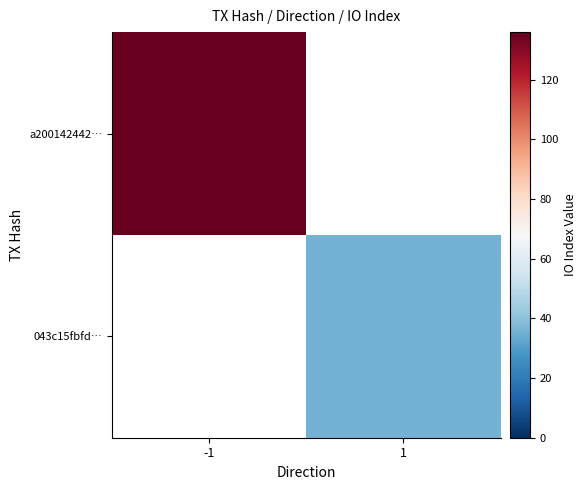

Which has a higher value, 1 or -1?

-1